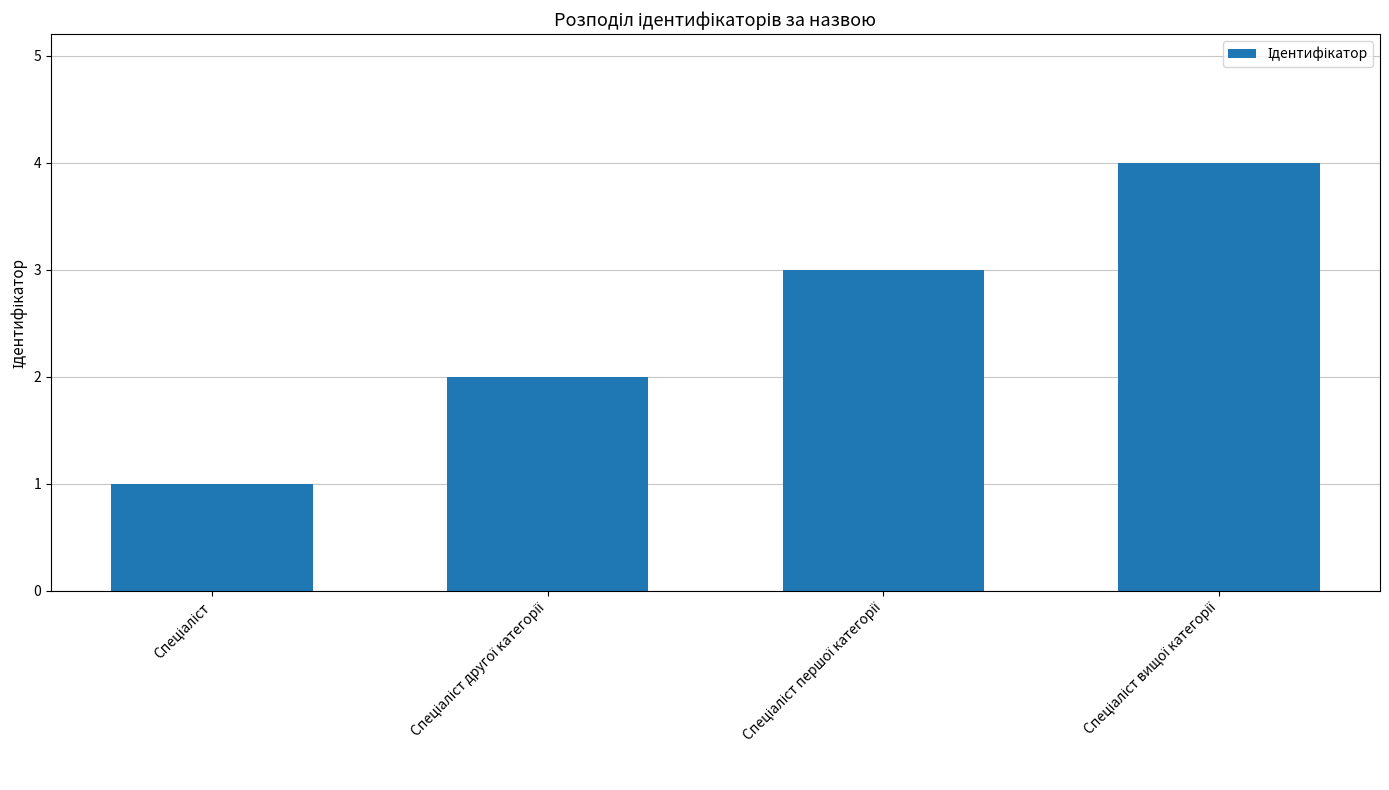

What is the maximum value shown in the chart?

4